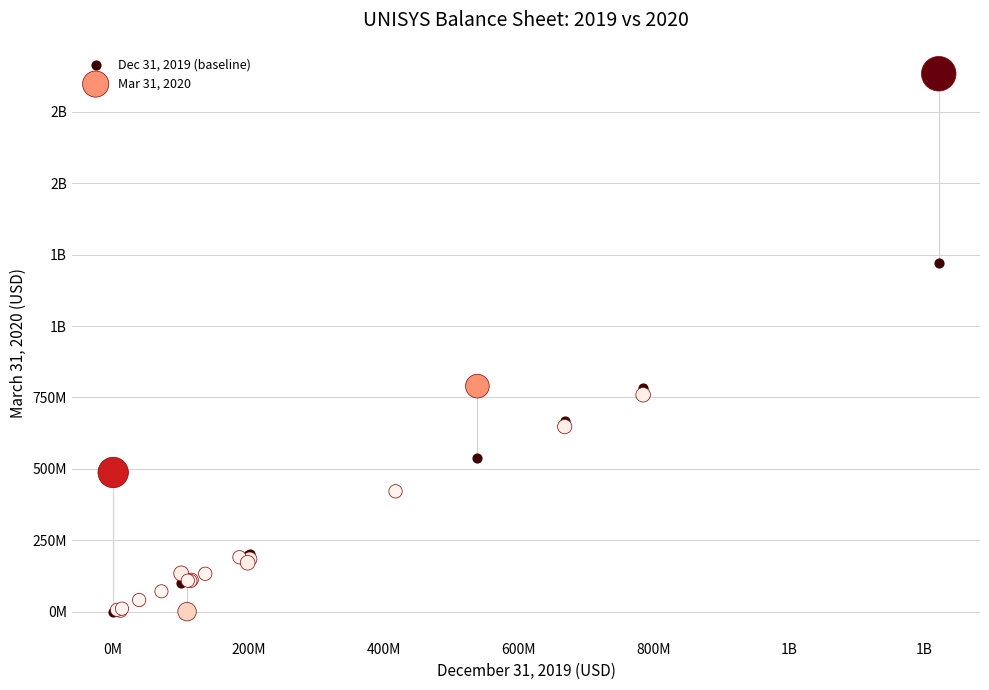

What are all the series names shown in the legend?

Dec 31, 2019 (baseline), Mar 31, 2020